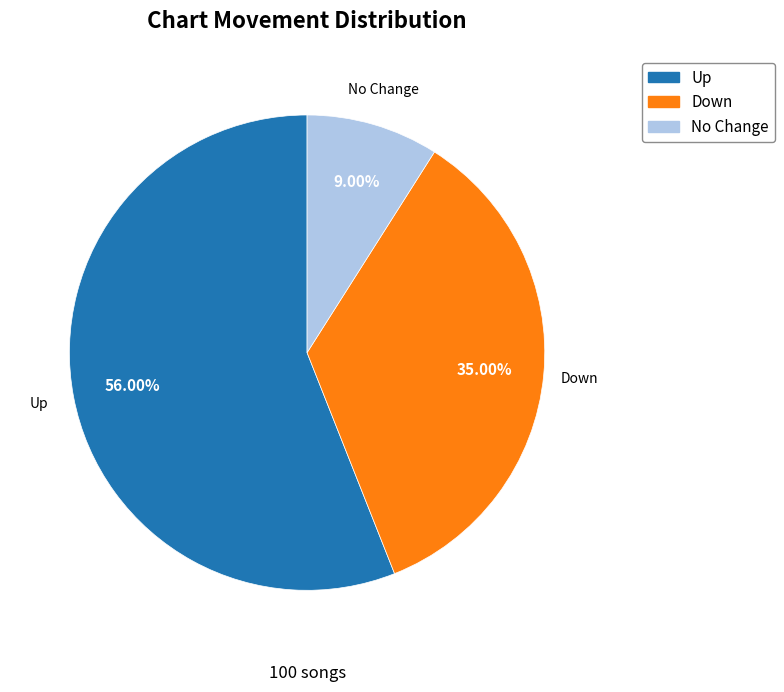

Is there a majority slice in this chart?

Yes